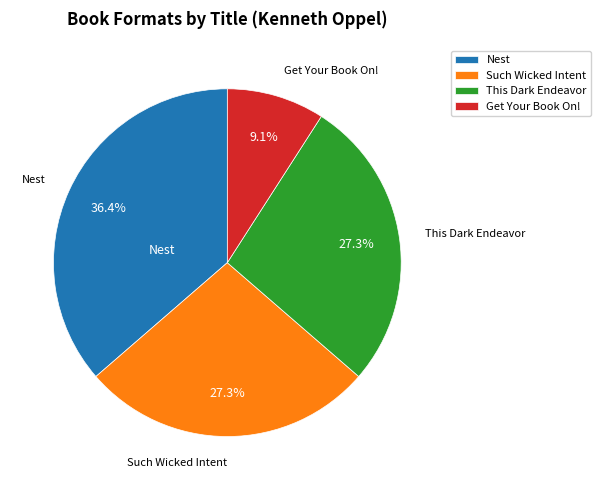

Between Such Wicked Intent and Nest, which is larger?

Nest